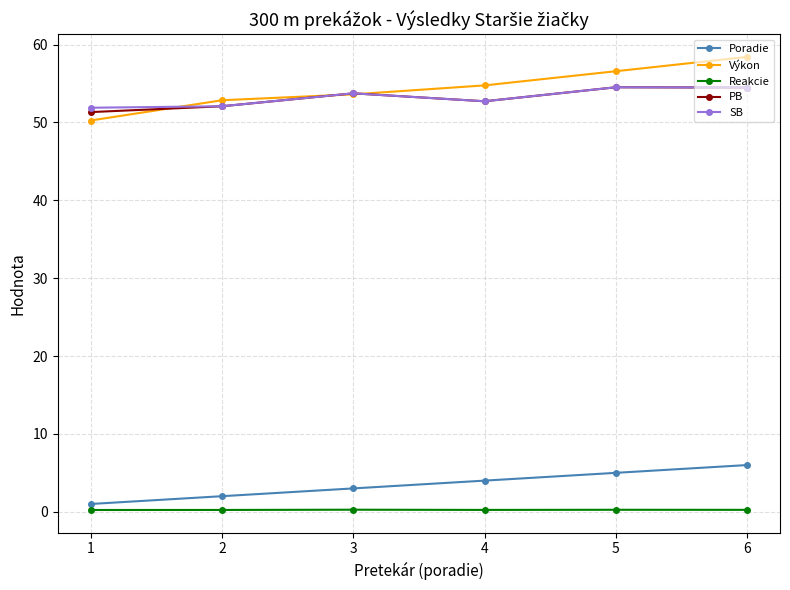

At which label does PB first exceed 53?

3